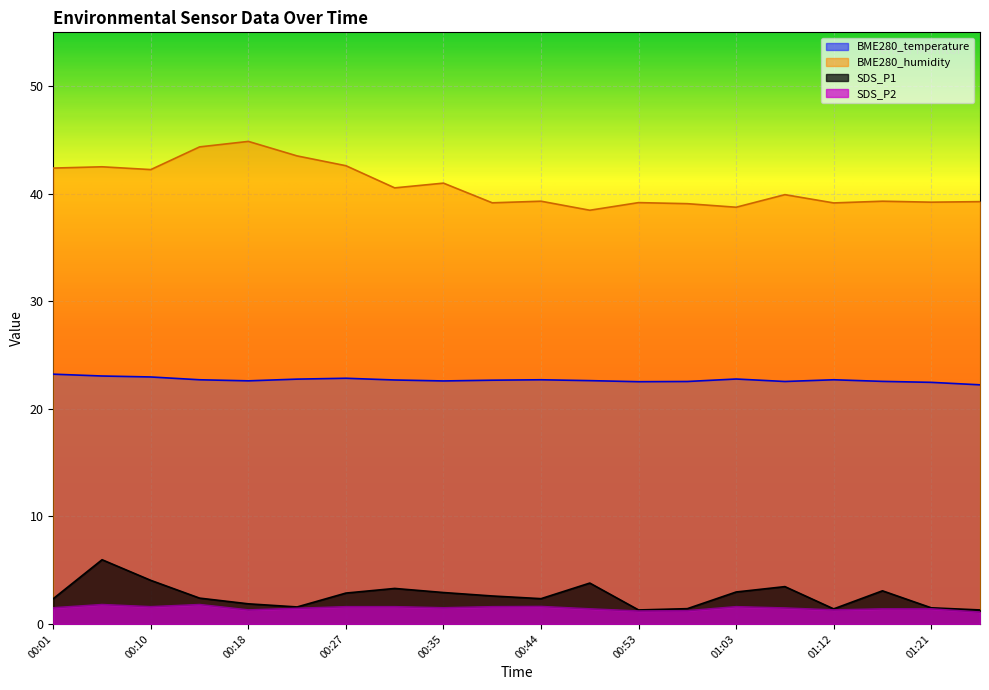

At which category does SDS_P2 reach its first local valley?

00:10